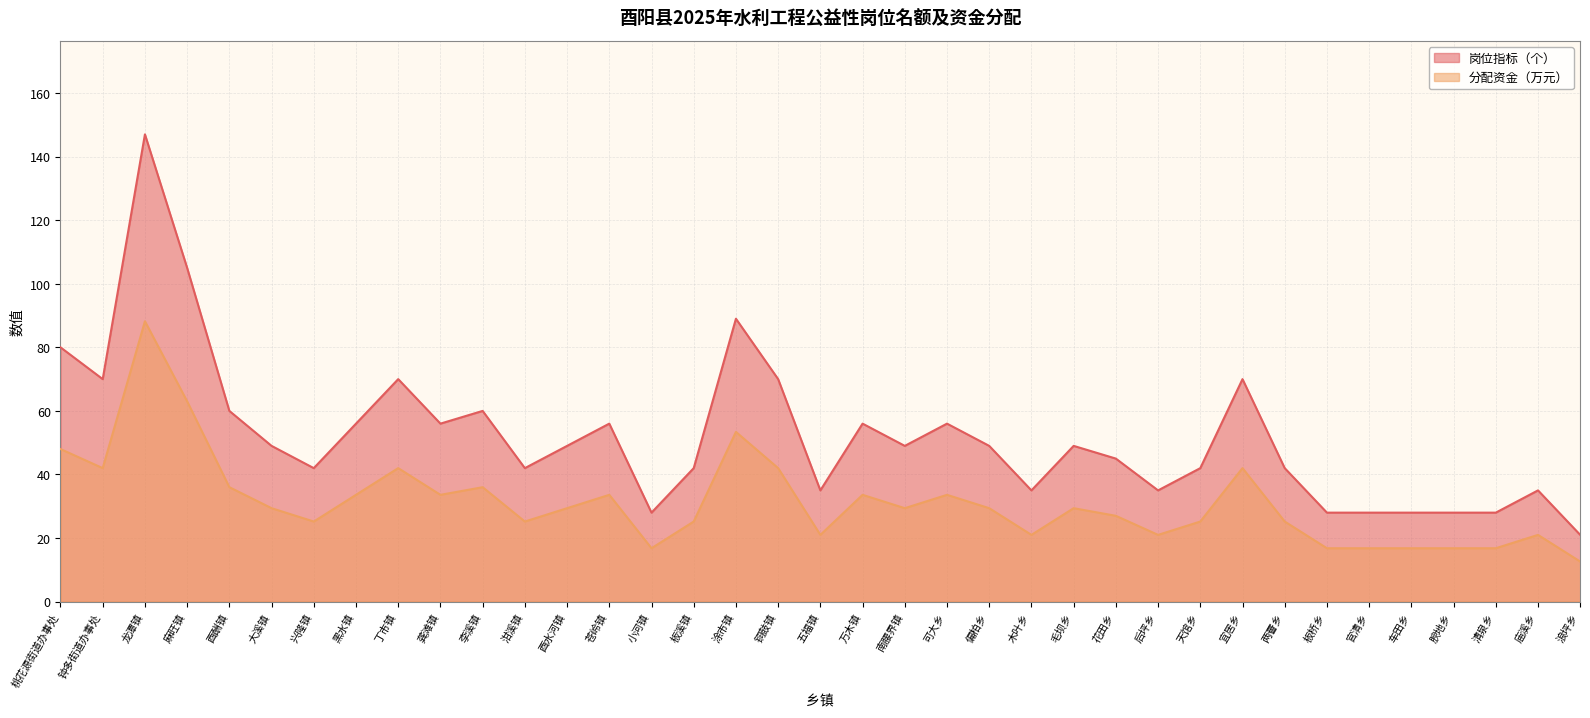

What is the label of the 22nd point from the left?

可大乡